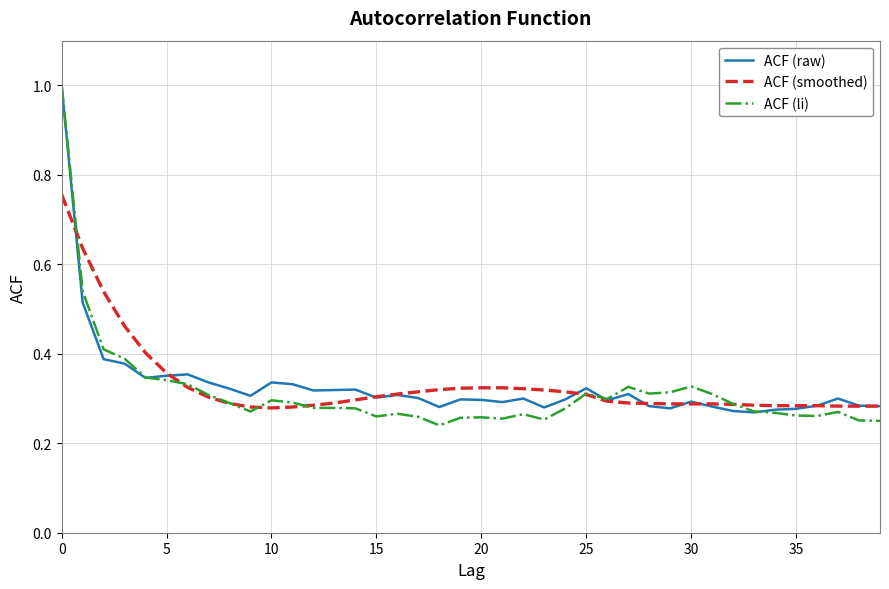

Which series has the largest range (max minus min)?

ACF (li)